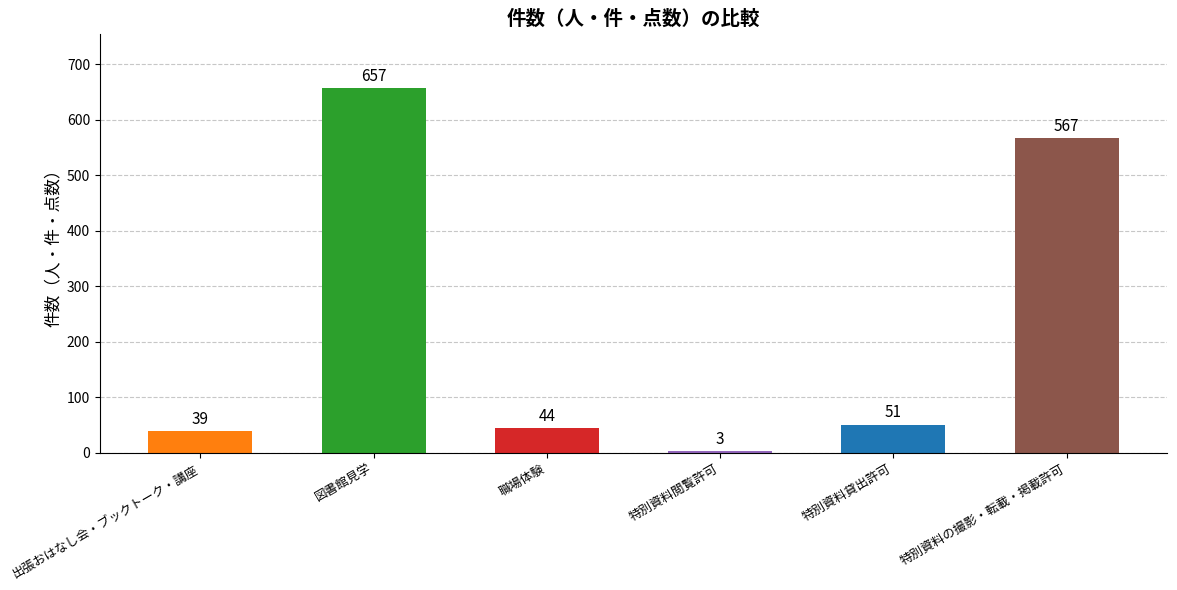

Is it true that the value at 図書館見学 is 250?

False